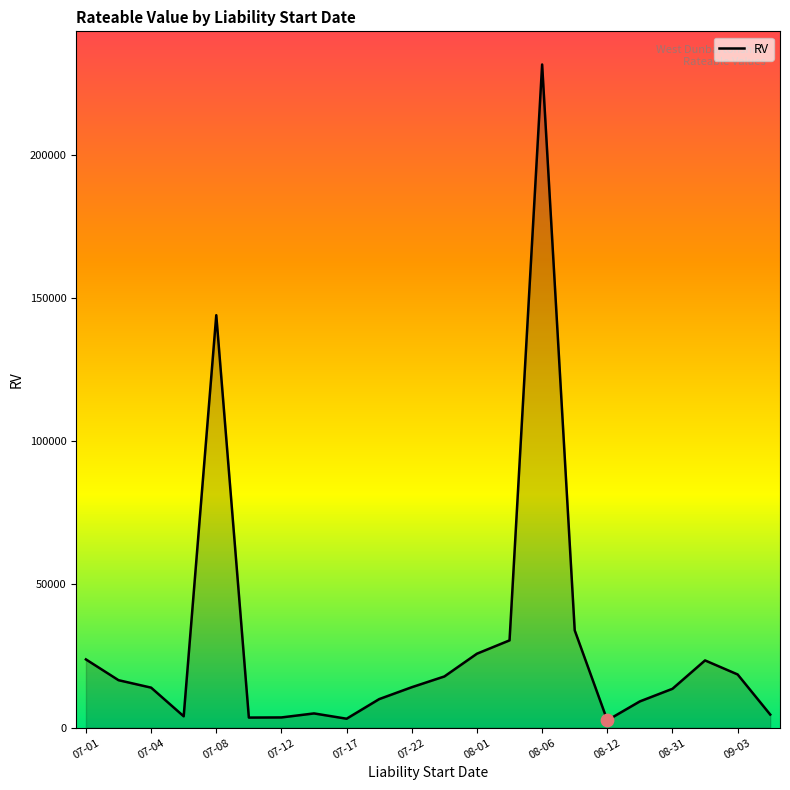

What is the greatest value displayed?

231500